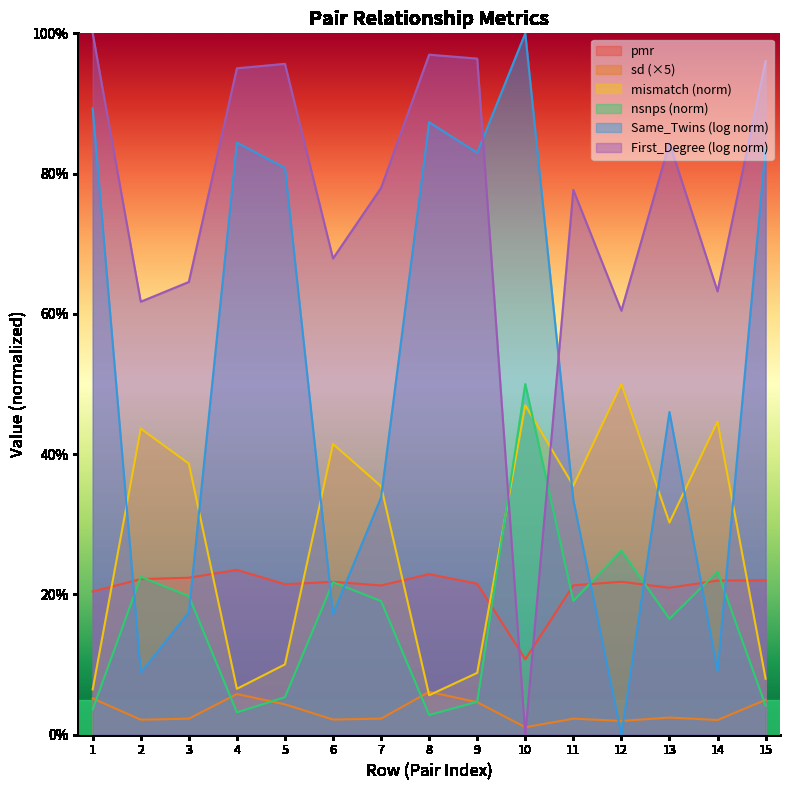

What is the difference between the maximum and minimum values in the pmr series?

0.1